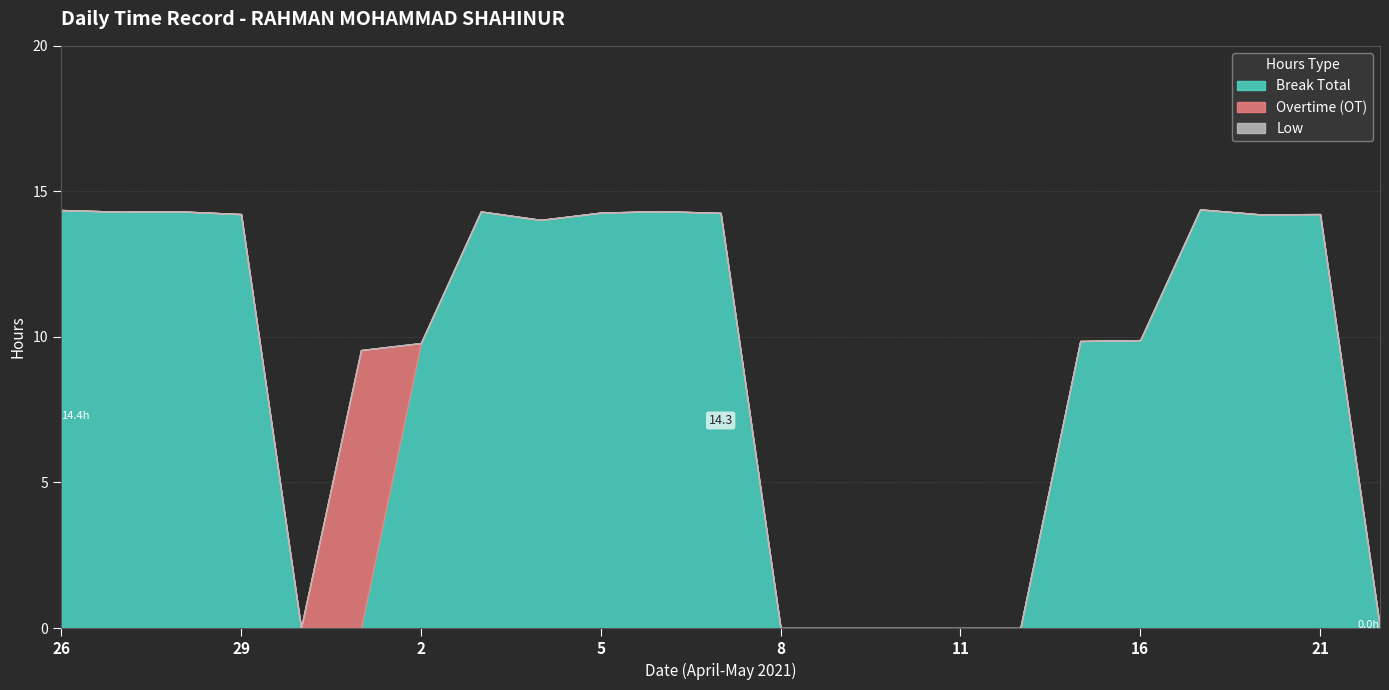

Is the value of Break Total at 3 greater than the value of Overtime (OT) at 30?

Yes